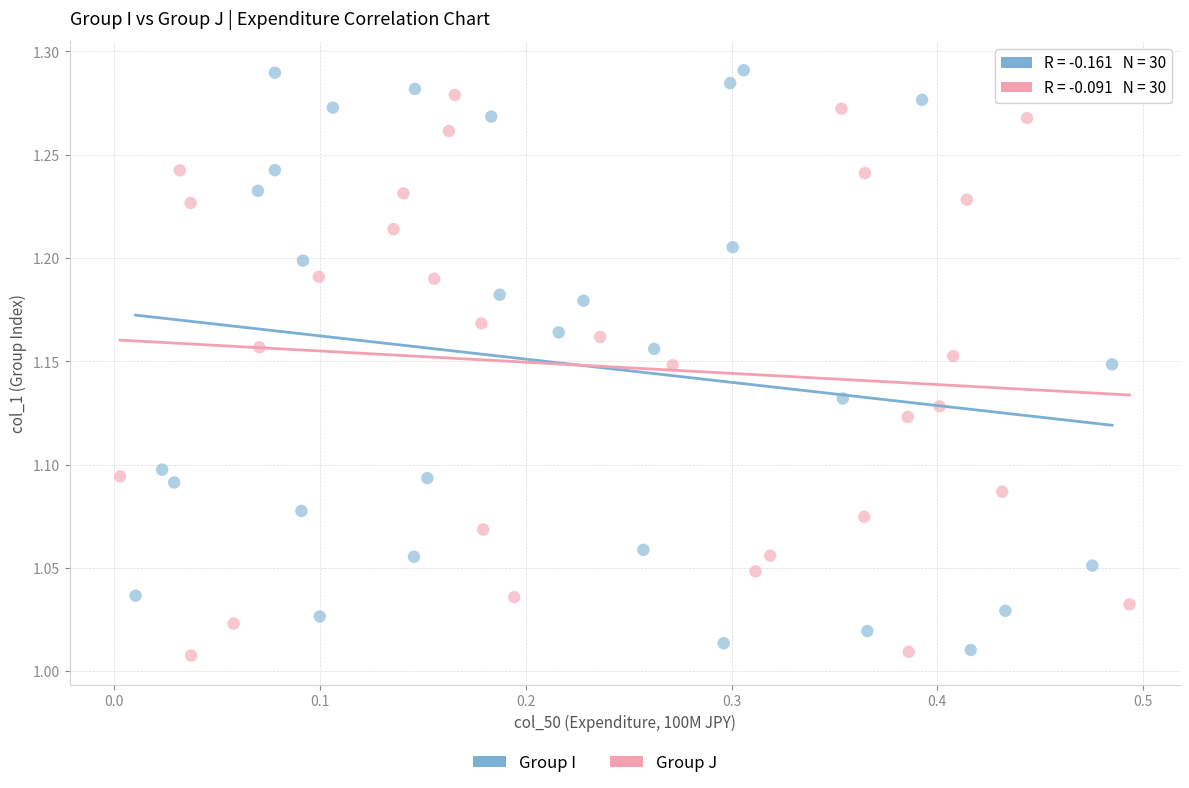

Which series has the widest spread of Y values?

Group I